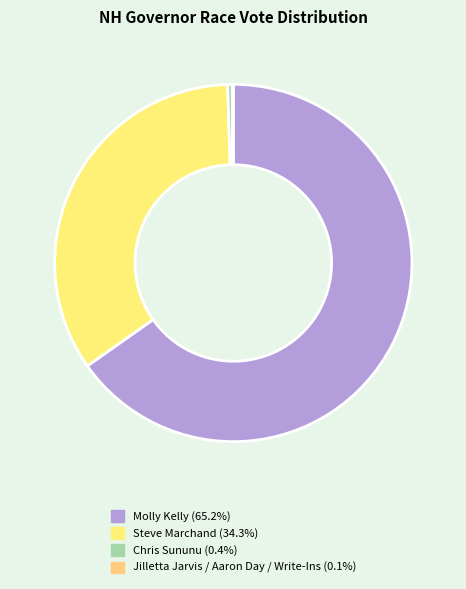

What is the majority slice?

Molly Kelly